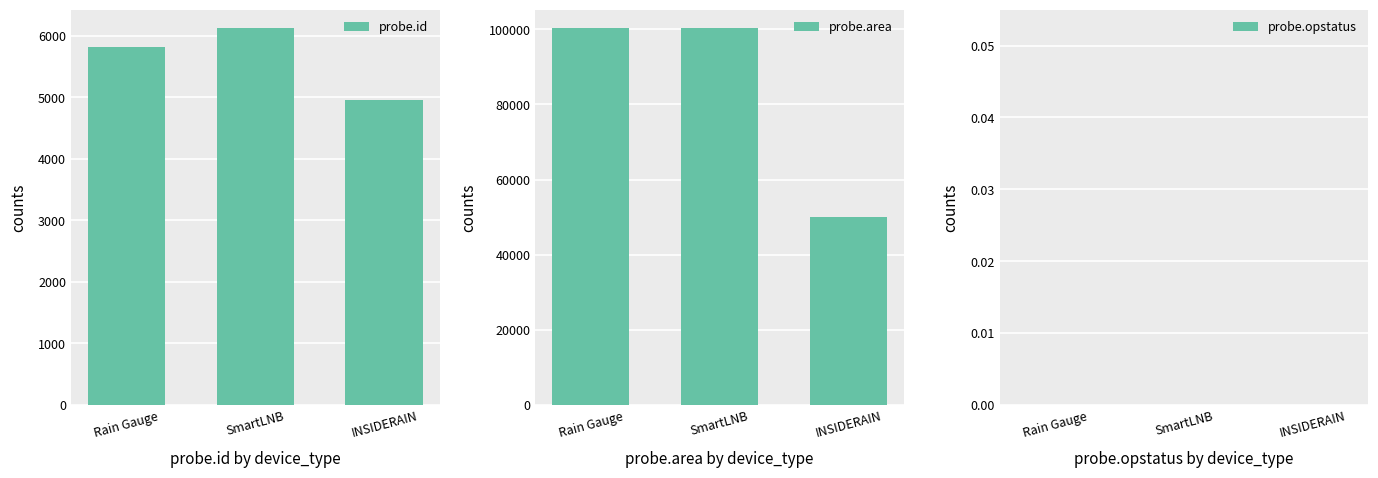

List the series in order of their peak value, highest first.

probe.area, probe.id, probe.opstatus